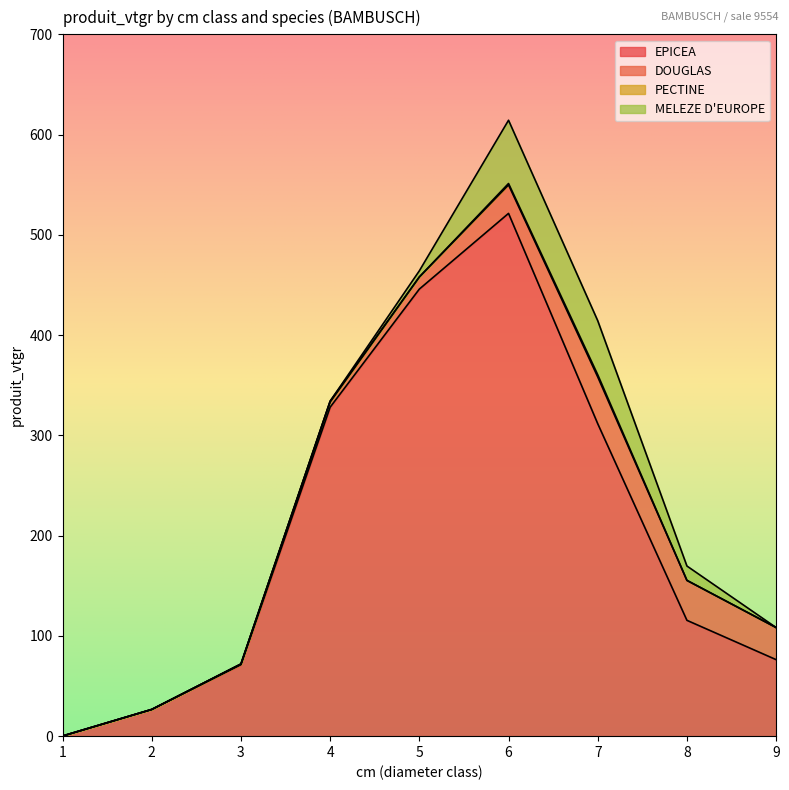

What is the difference between the maximum and second lowest values in the EPICEA series?

494.8